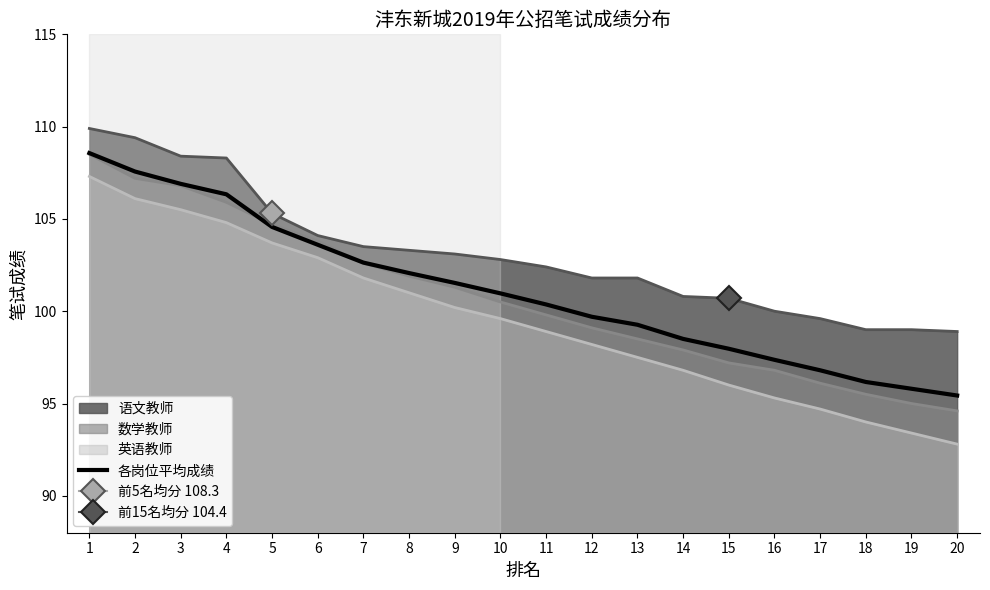

Reading right to left, list all the values displayed in this chart.

95.4	95.8	96.2	96.8	97.4	98.0	98.5	99.3	99.7	100.4	101.0	101.5	102.1	102.6	103.6	104.6	106.3	106.9	107.6	108.6